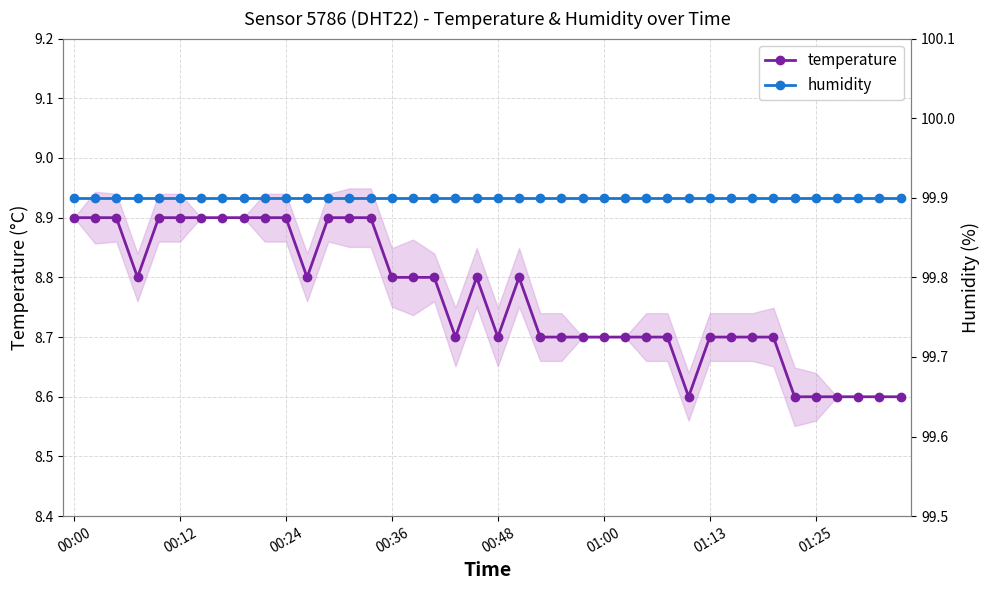

True or false: humidity has more than 1 points higher than both neighbors.

False